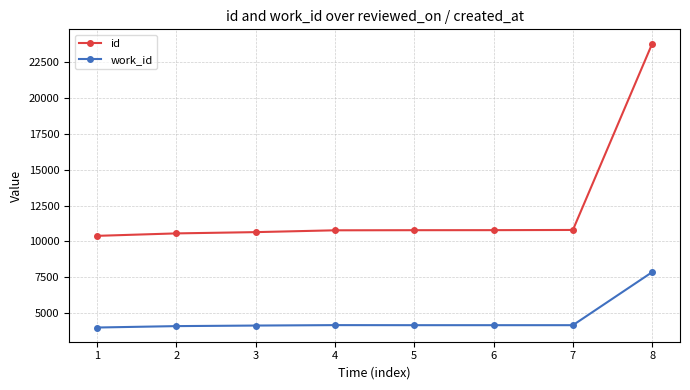

What are all the series names shown in the legend?

id, work_id